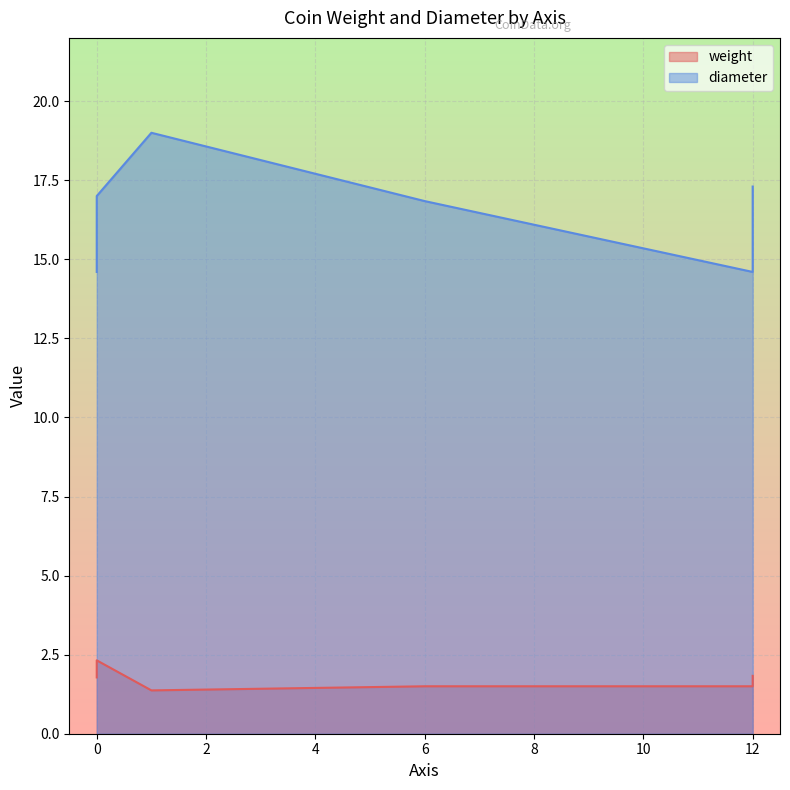

True or false: weight and diameter cross at least once.

False